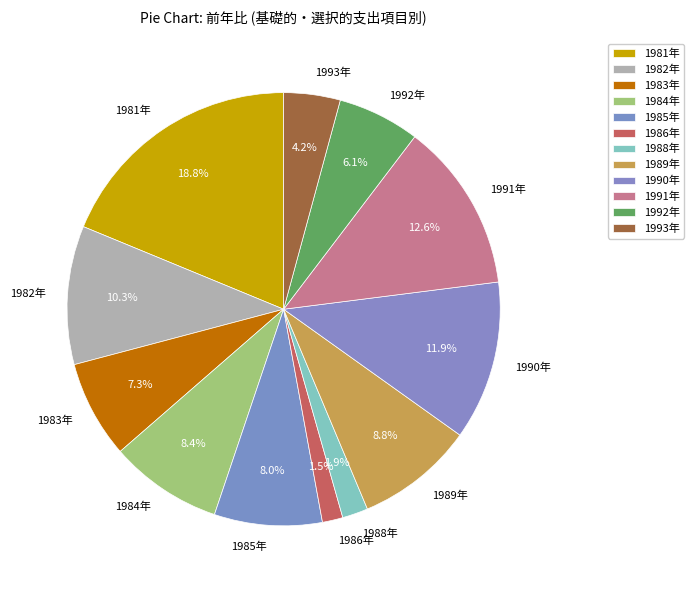

True or false: 1992年 accounts for 6% of the total.

True